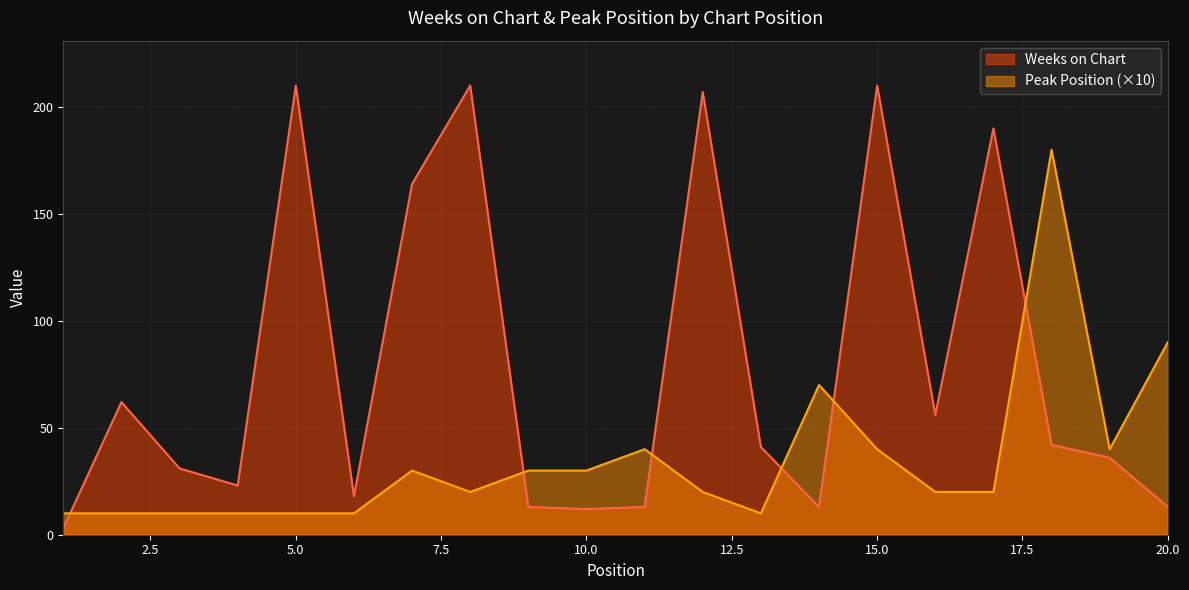

Rank the series at 20 from highest to lowest value.

Peak Position, Weeks on Chart